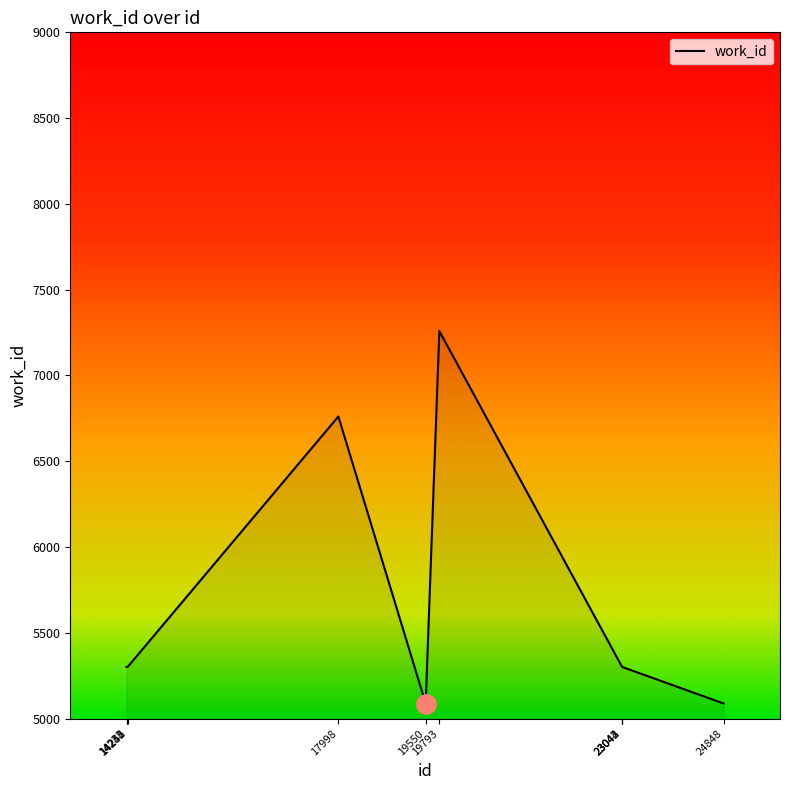

Reading left to right, extract all data points from this chart.

5301	5301	5301	6761	5088	7259	5301	5301	5301	5088